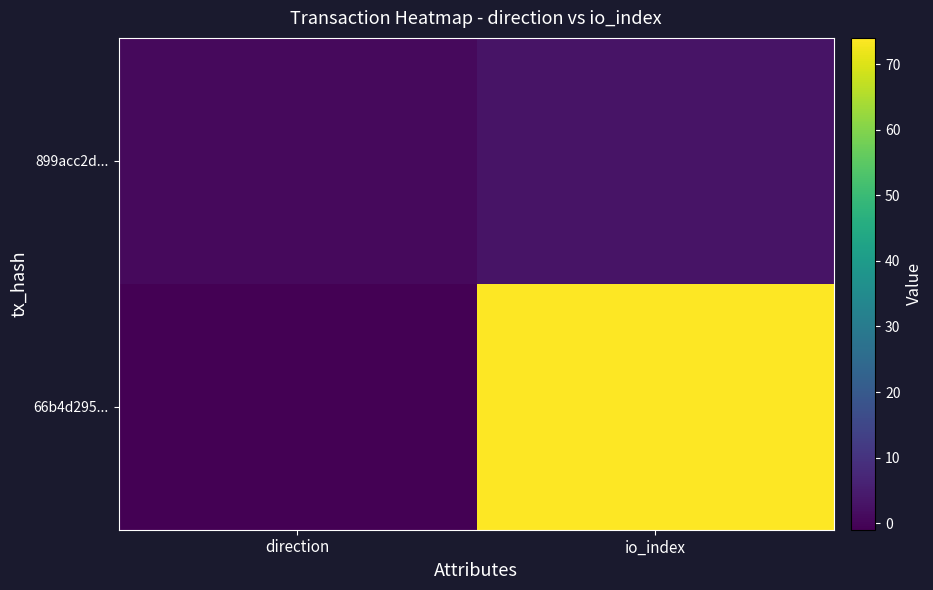

Reading left to right, extract all data points from this chart.

66b4d295...: direction=-1	io_index=74
899acc2d...: direction=1	io_index=3